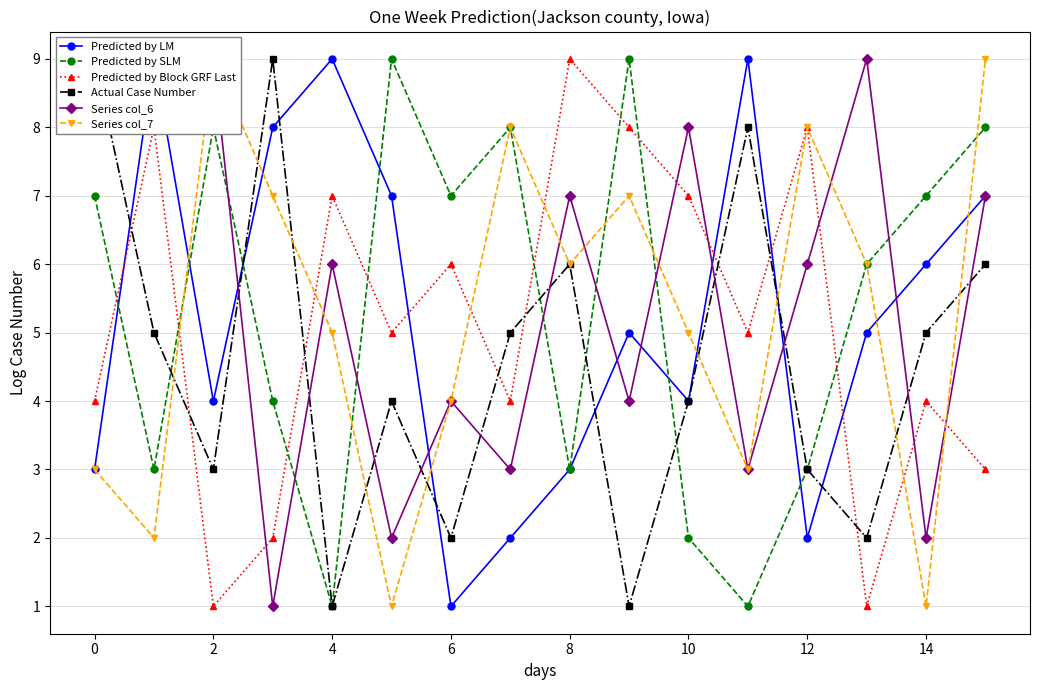

What is the label of the 15th point from the left?

14